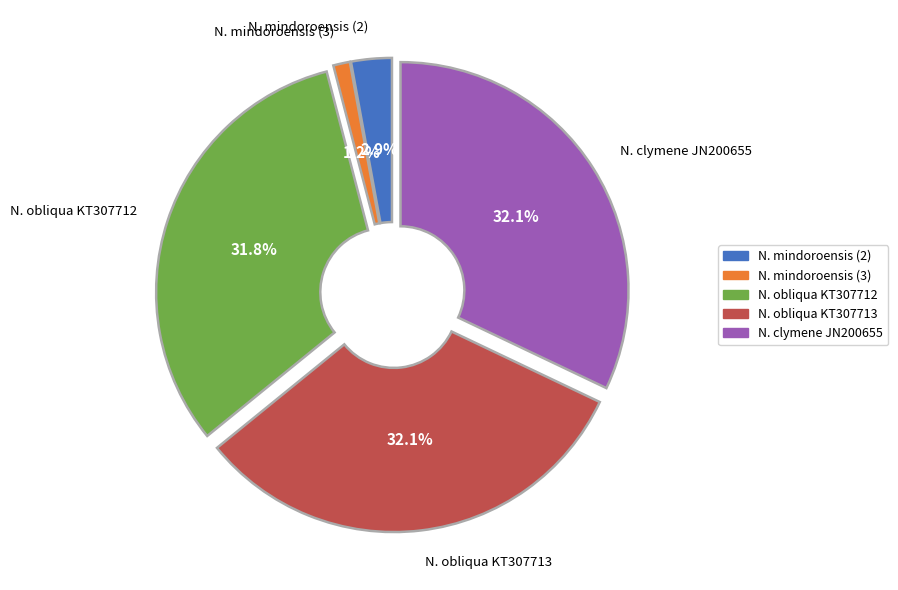

True or false: N. clymene JN200655 accounts for 47% of the total.

False